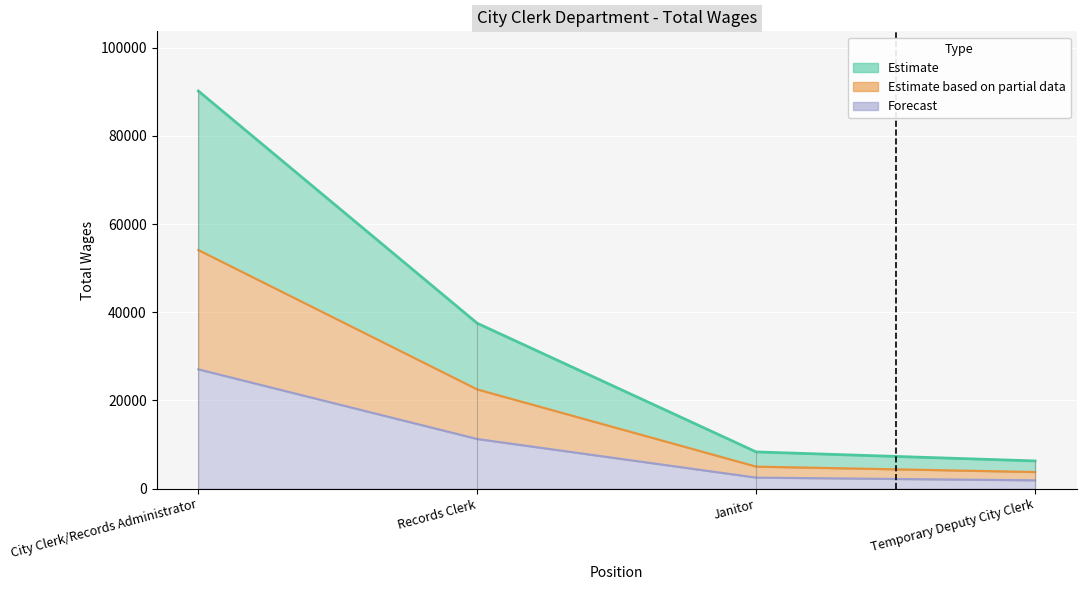

What is the sum of all values?

142297